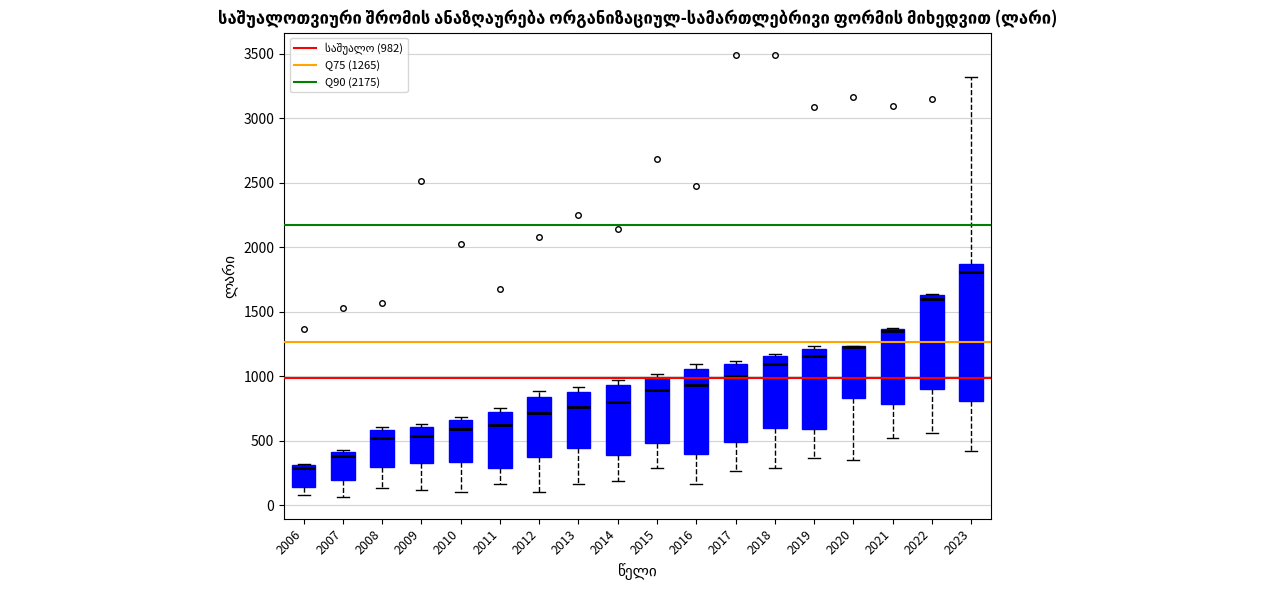

Where is the upper edge of the box at x = 2018 on the y-axis? The values are not printed on the chart, so give them approximately, as read against the axis.

1150